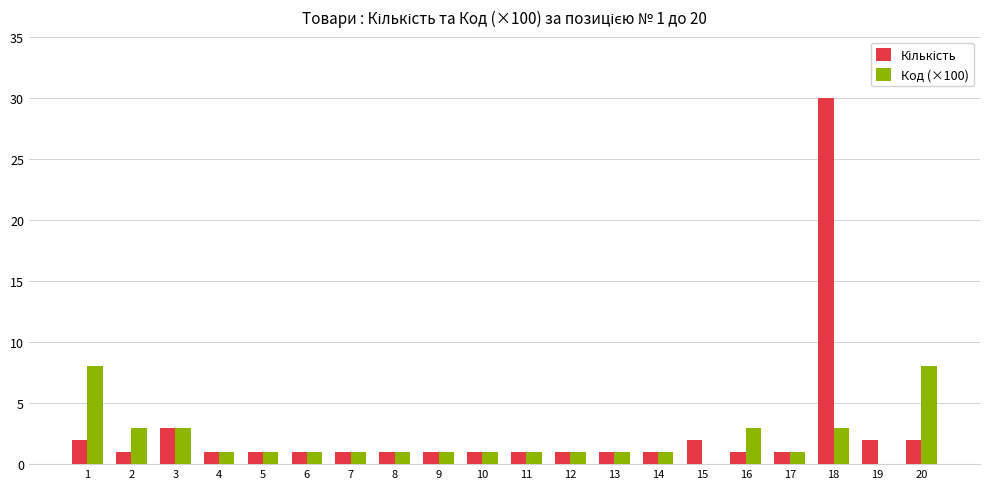

The value of Код (×100) at 19 is 0. True or false?

True